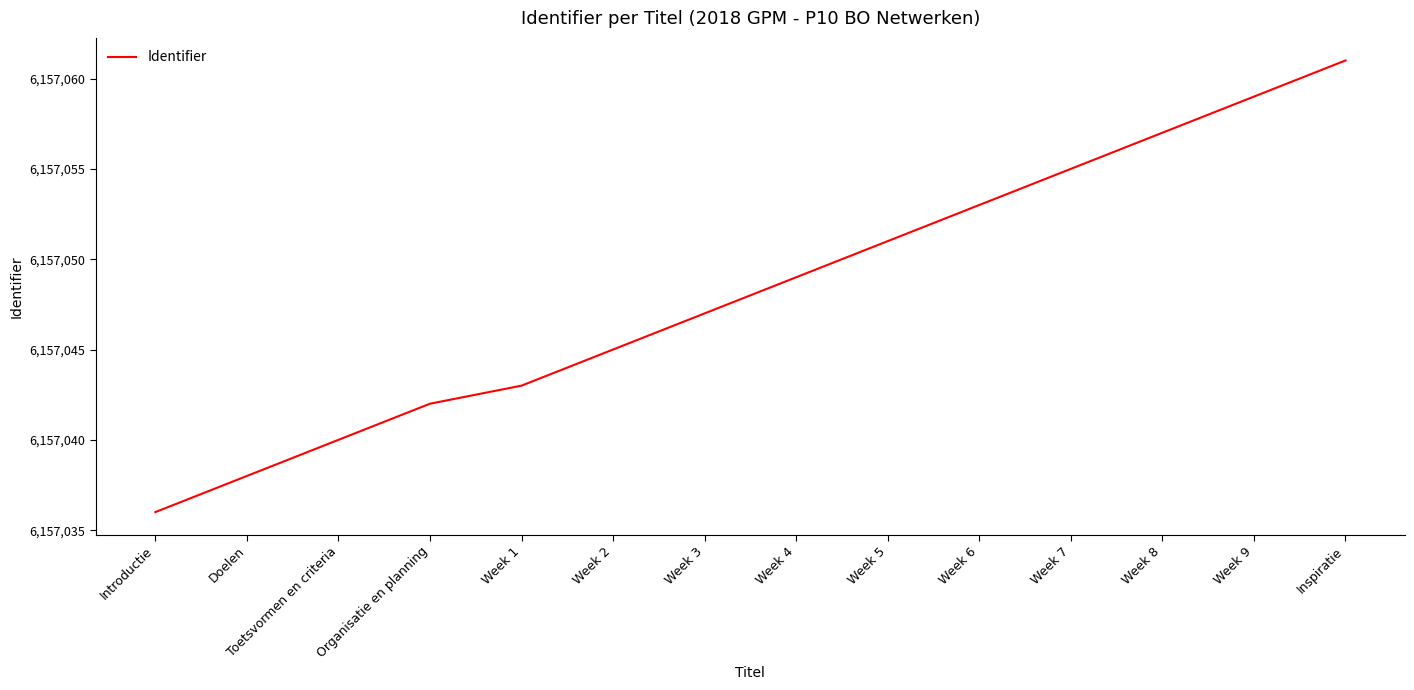

Reading left to right, extract all data points from this chart.

6157036	6157038	6157040	6157042	6157043	6157045	6157047	6157049	6157051	6157053	6157055	6157057	6157059	6157061